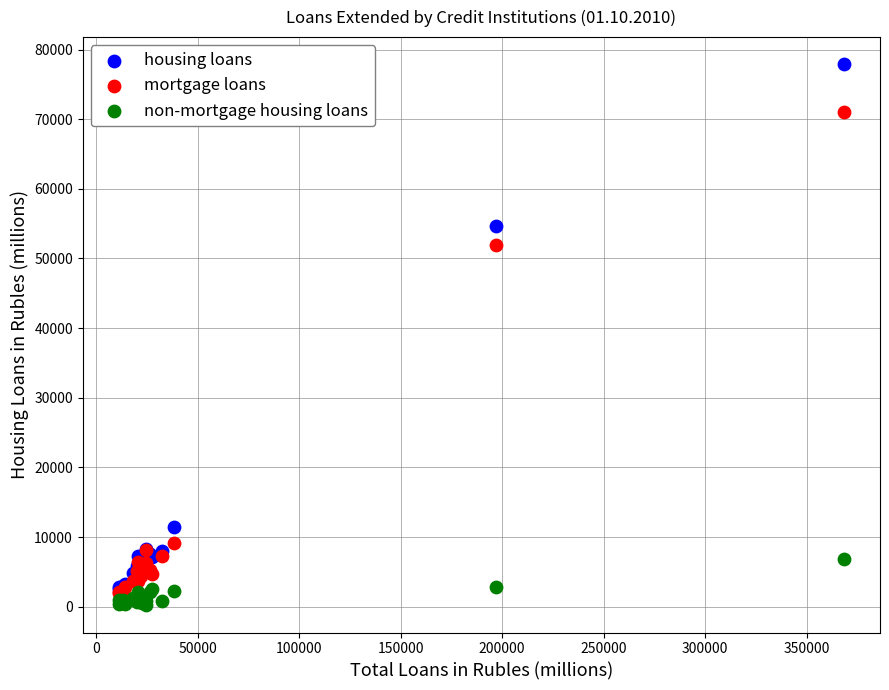

Which series has the widest spread of Y values?

housing loans